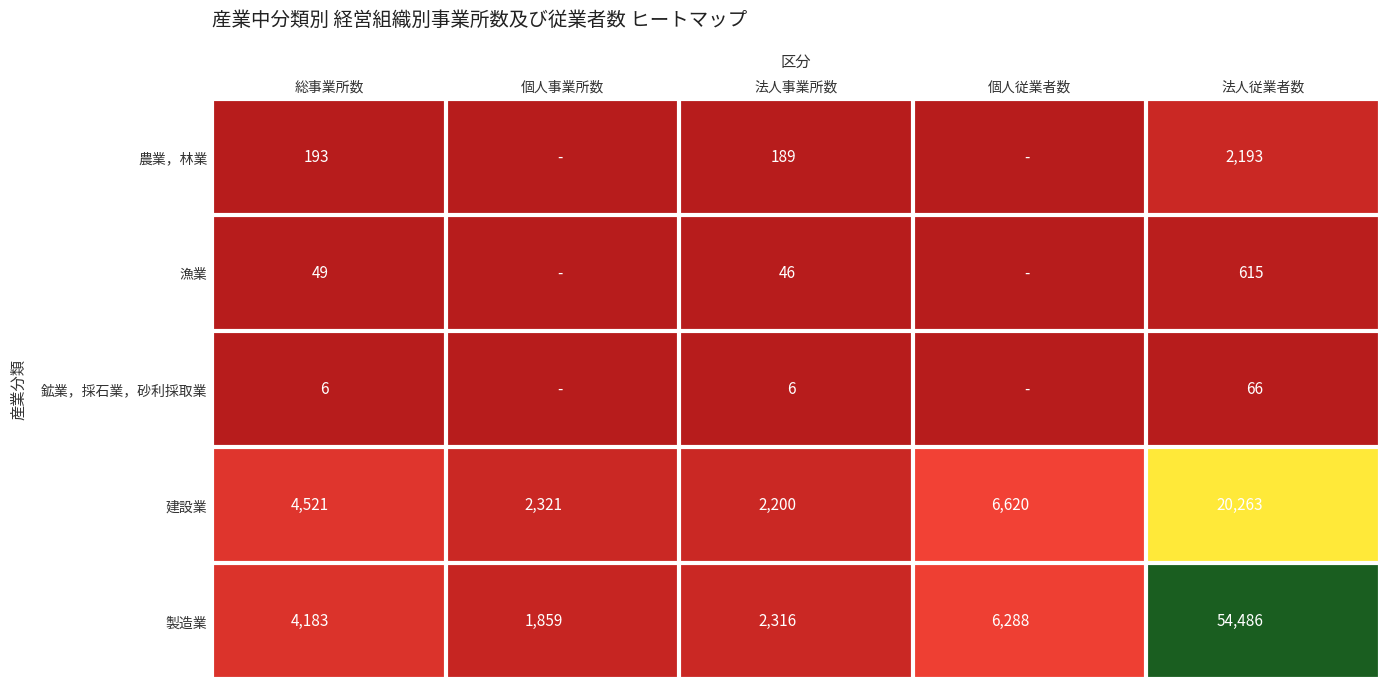

The value of 漁業 at 総事業所数 is 80. True or false?

False